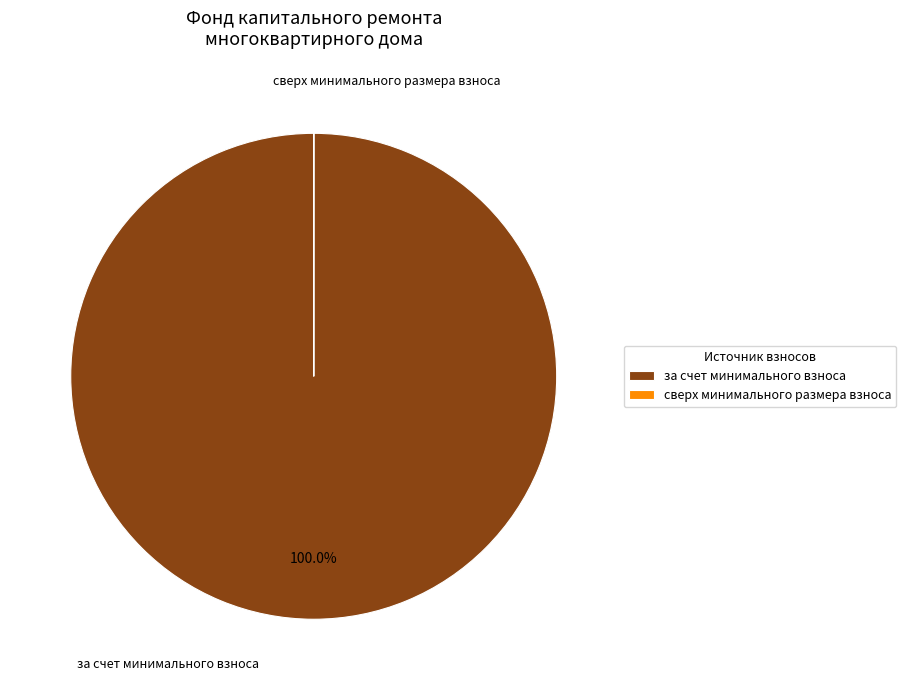

What is the smallest slice in the pie chart?

сверх минимального размера взноса